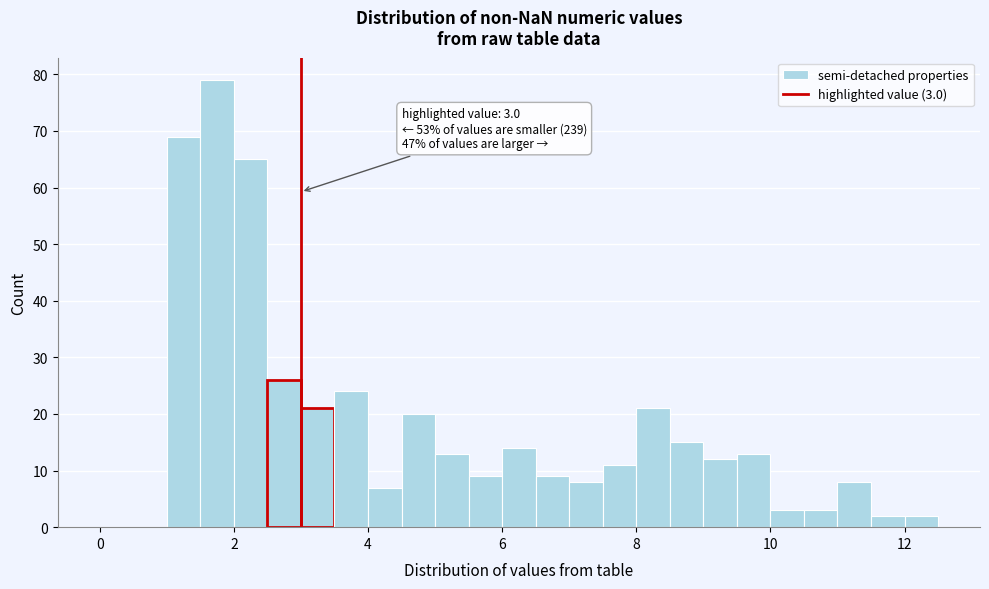

Read against the x-axis, roughly where is the centre of the tallest bar?

1.8